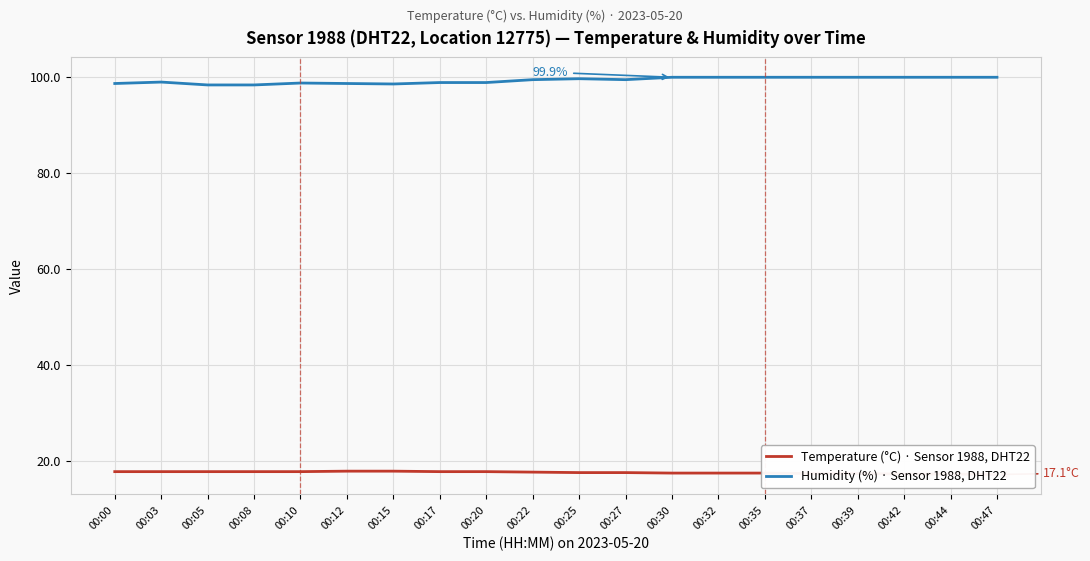

Reading right to left, what are all the values shown in this chart?

temperature: 17.1	17.2	17.2	17.3	17.3	17.4	17.4	17.4	17.5	17.5	17.6	17.7	17.7	17.8	17.8	17.7	17.7	17.7	17.7	17.7
humidity: 99.9	99.9	99.9	99.9	99.9	99.9	99.9	99.9	99.4	99.6	99.4	98.8	98.8	98.5	98.6	98.7	98.3	98.3	98.9	98.6